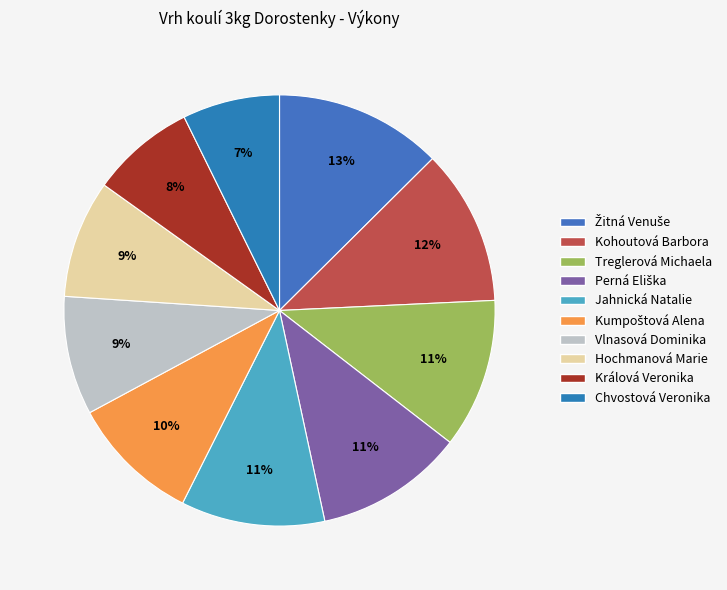

To the nearest percent, what is the combined percentage of Perná Eliška and Chvostová Veronika?

18%